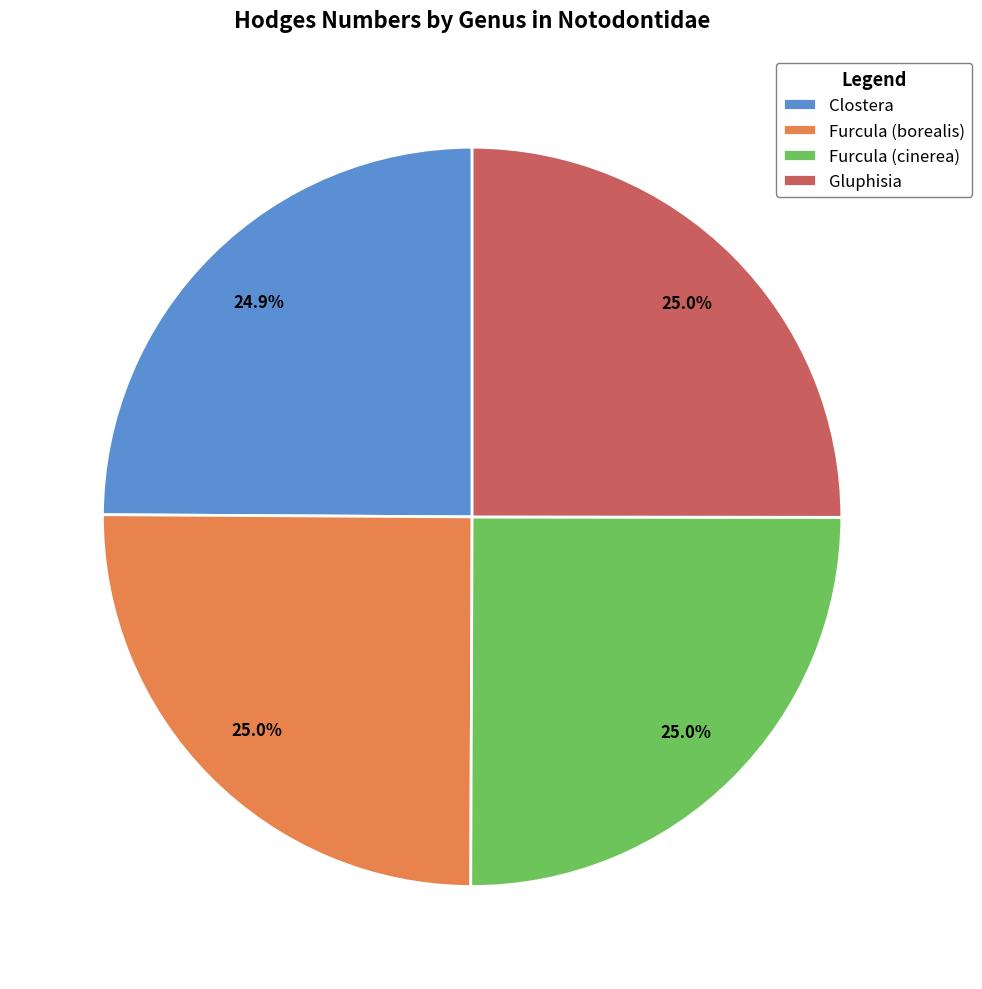

The Clostera slice represents 35% of the pie. True or false?

False